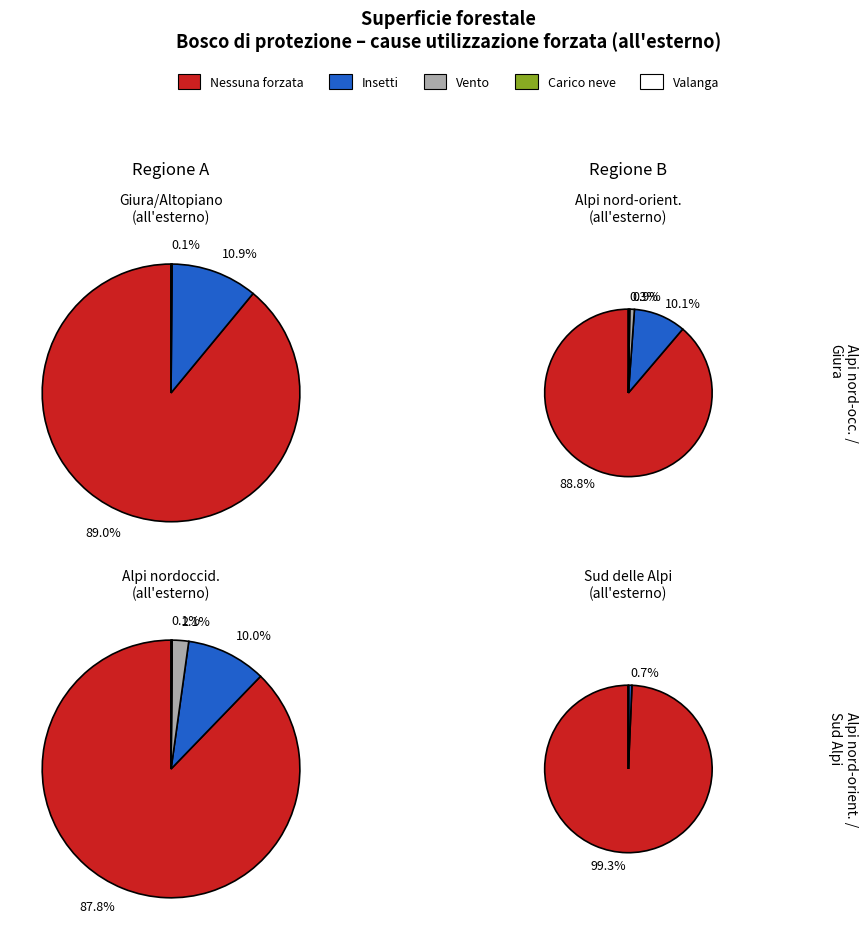

How much of the chart is everything except Sud delle Alpi?

82.7%